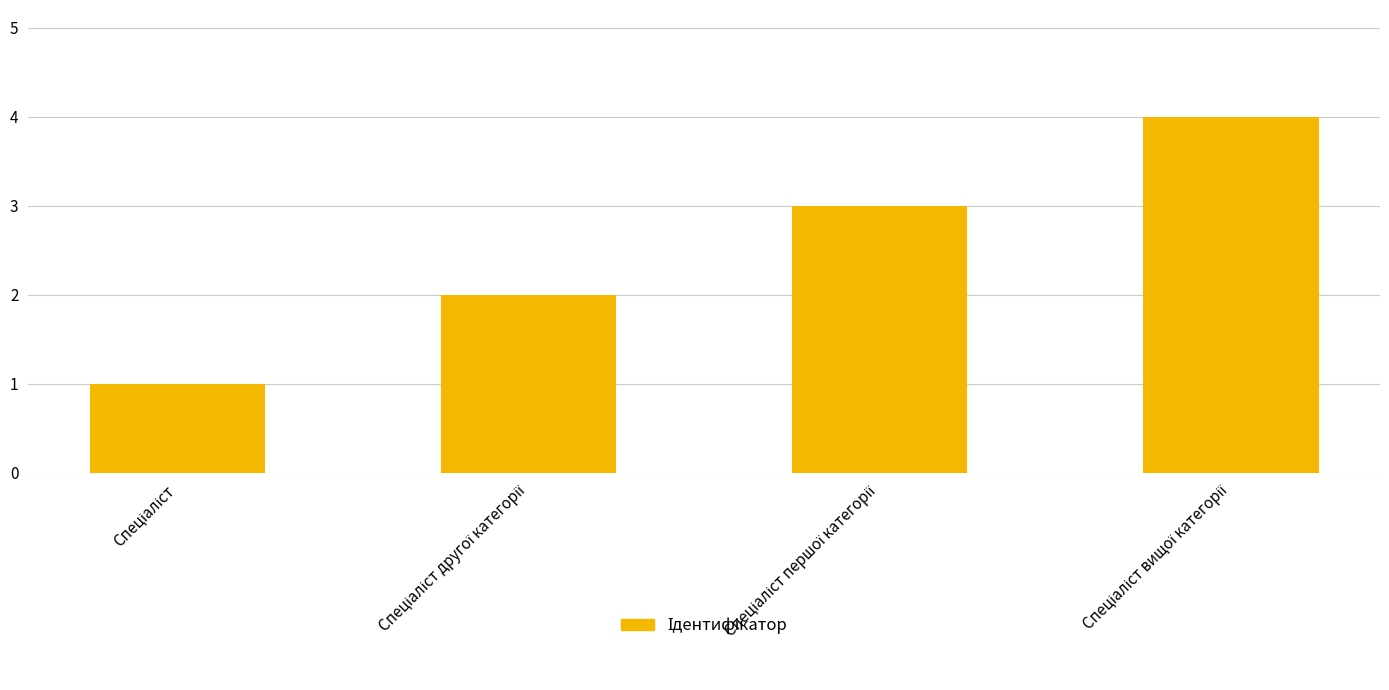

What is the maximum value shown in the chart?

4